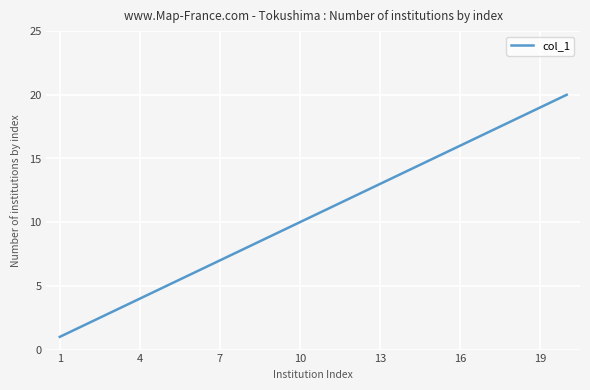

What is the greatest value displayed?

20